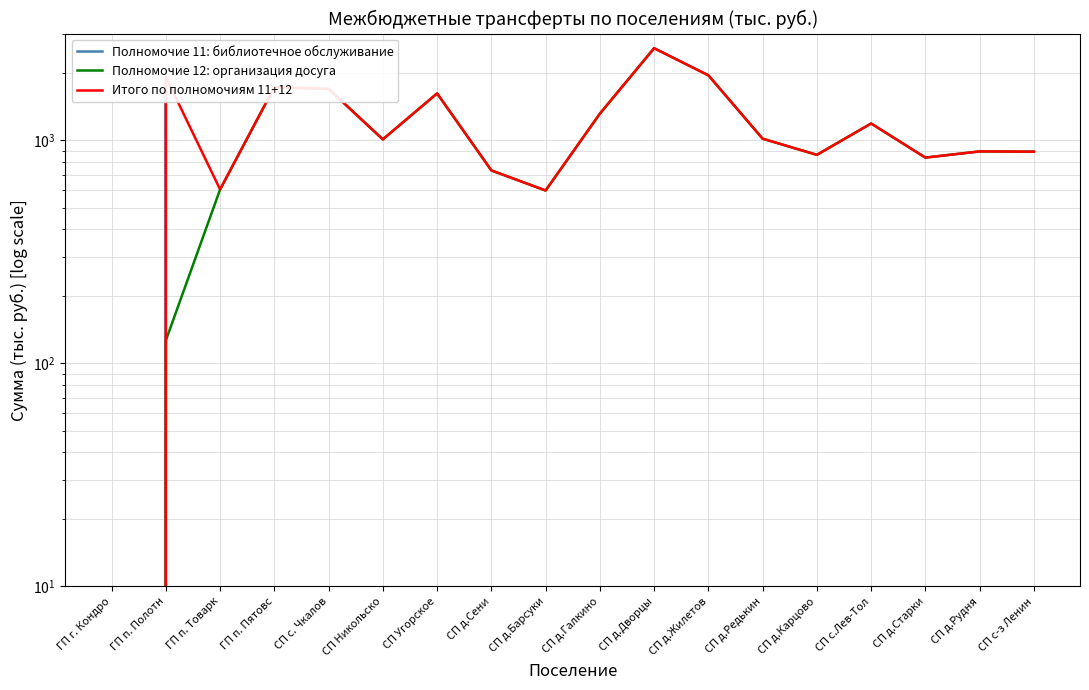

What is the greatest value displayed?

2593.0